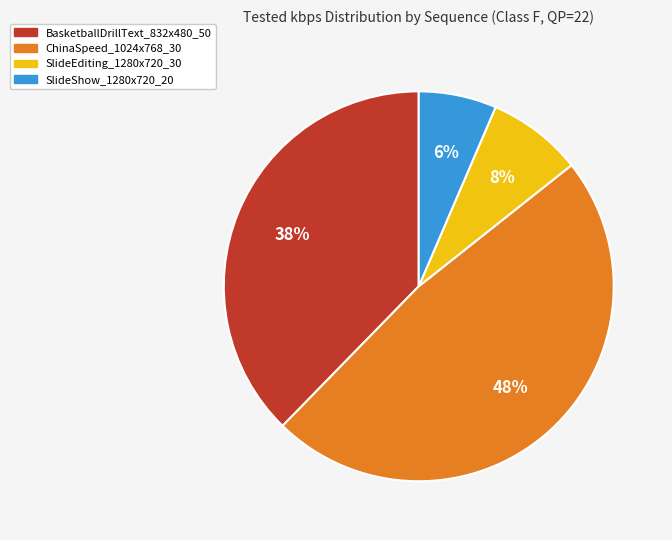

To the nearest percent, what is the combined percentage of SlideEditing_1280x720_30 and SlideShow_1280x720_20?

14%